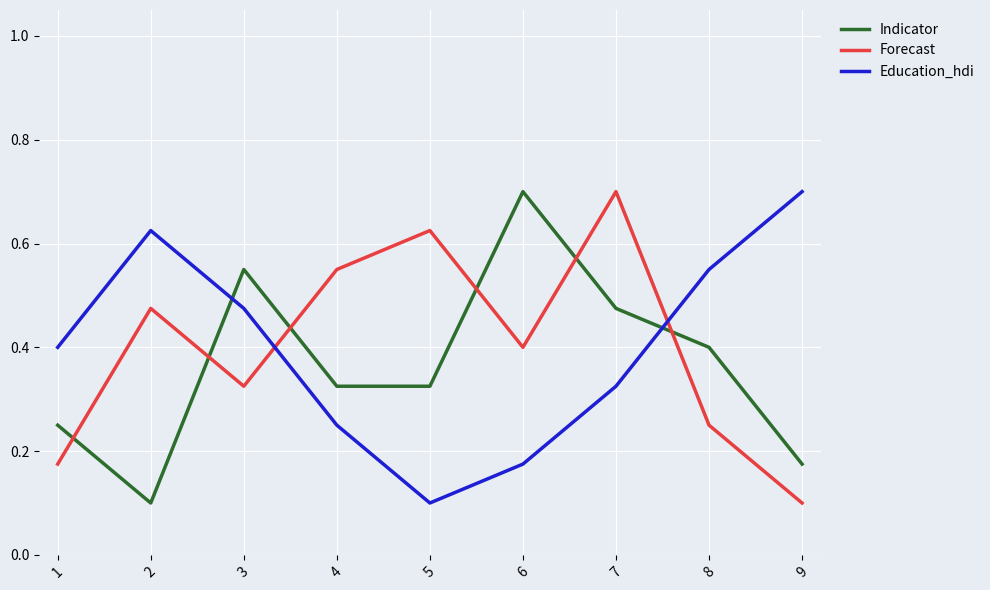

True or false: Forecast has a value of 0.7 at 7.

True